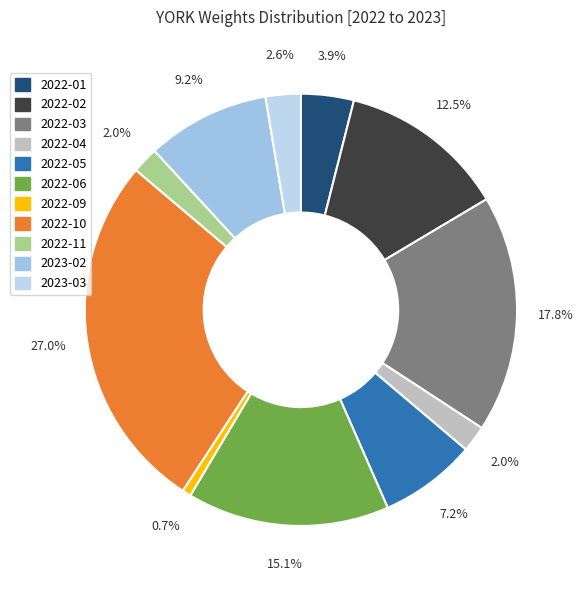

To the nearest percent, what is the difference between the 2023-03 and 2022-04 slice percentages?

1%